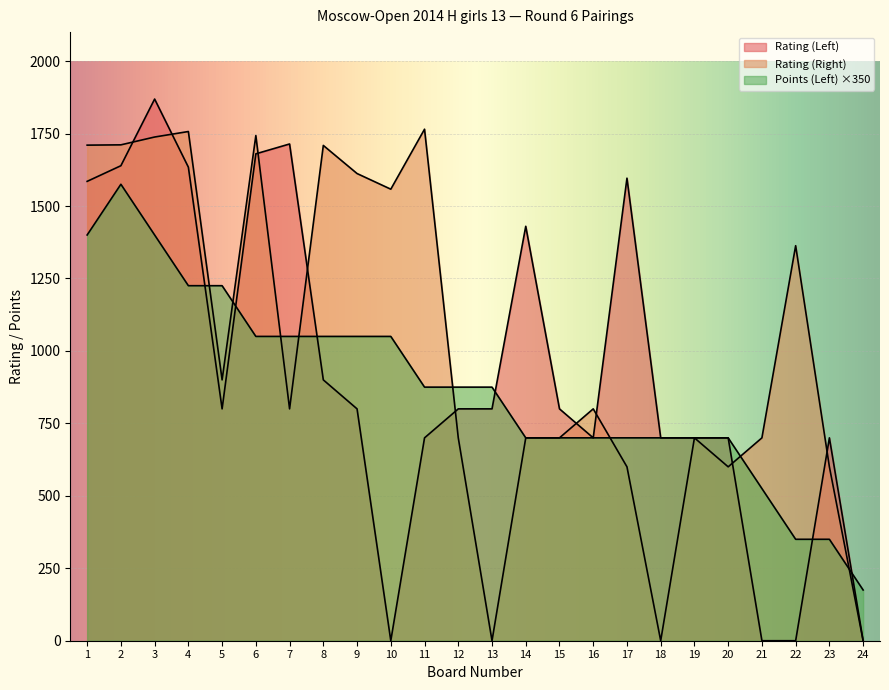

Which series has the widest spread of values?

Rating (Left)